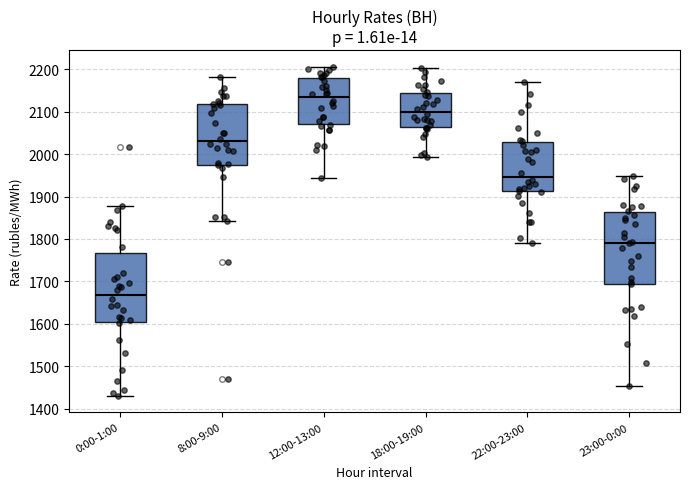

Where is the upper edge of the box for 12:00-13:00 on the y-axis? The values are not printed on the chart, so give them approximately, as read against the axis.

2180